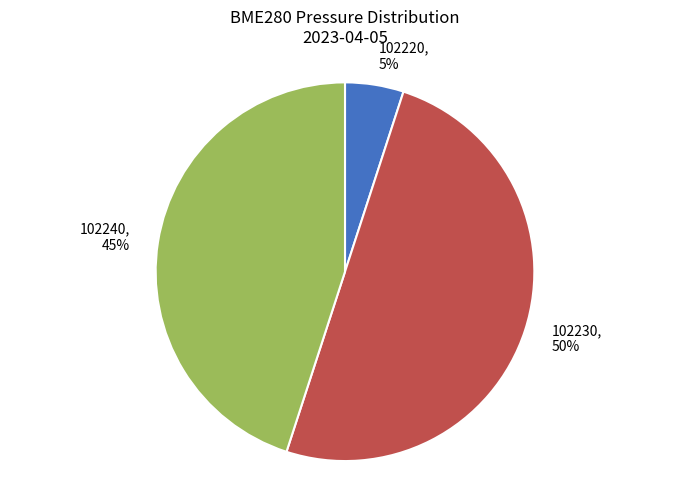

Combined, do 102220, 5% and 102230, 50% account for over 50%?

Yes